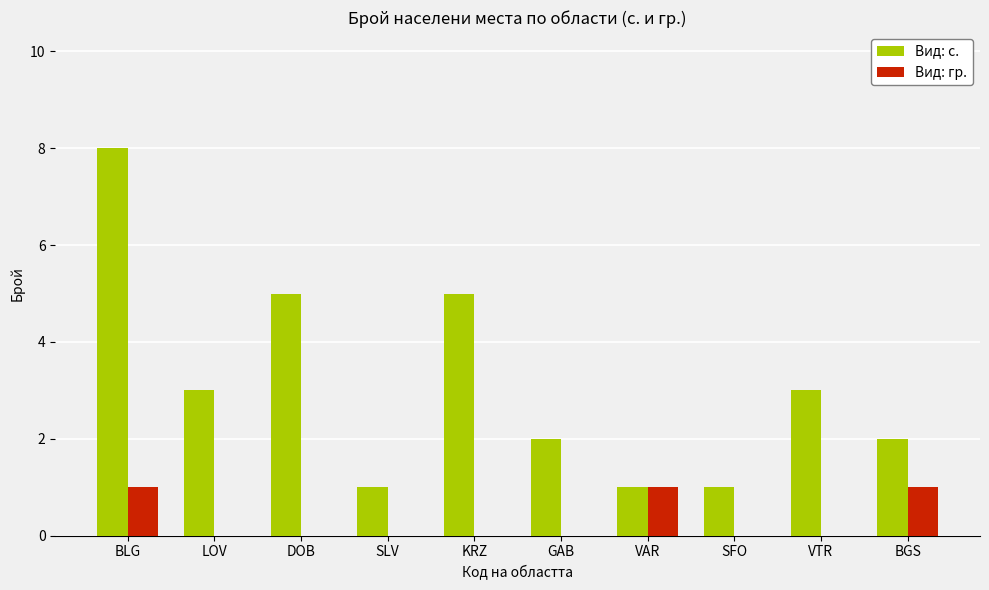

What is the sum of all Вид: с. values?

31